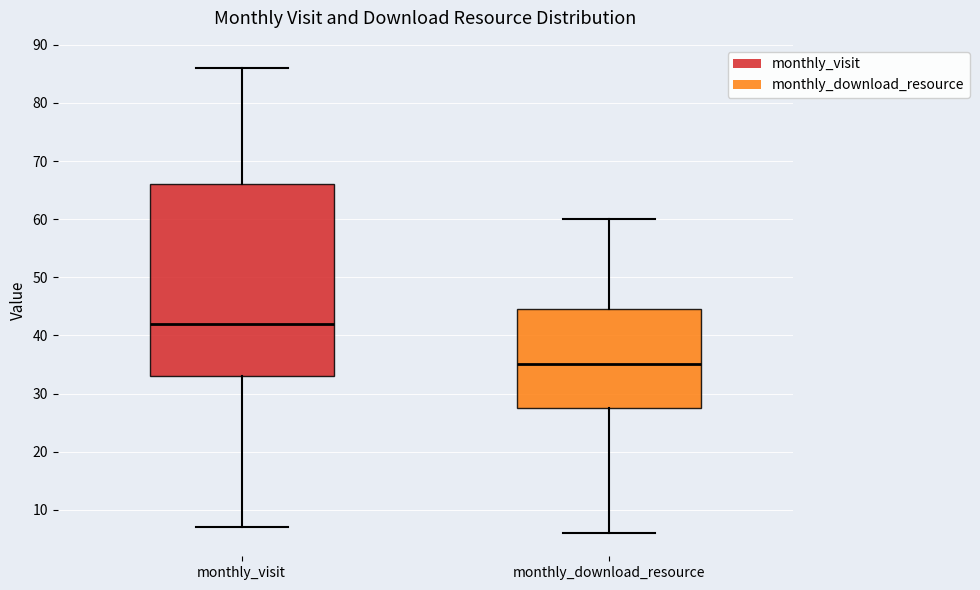

Where does the median line of the box for monthly_visit sit on the y-axis? The values are not printed on the chart, so give them approximately, as read against the axis.

42